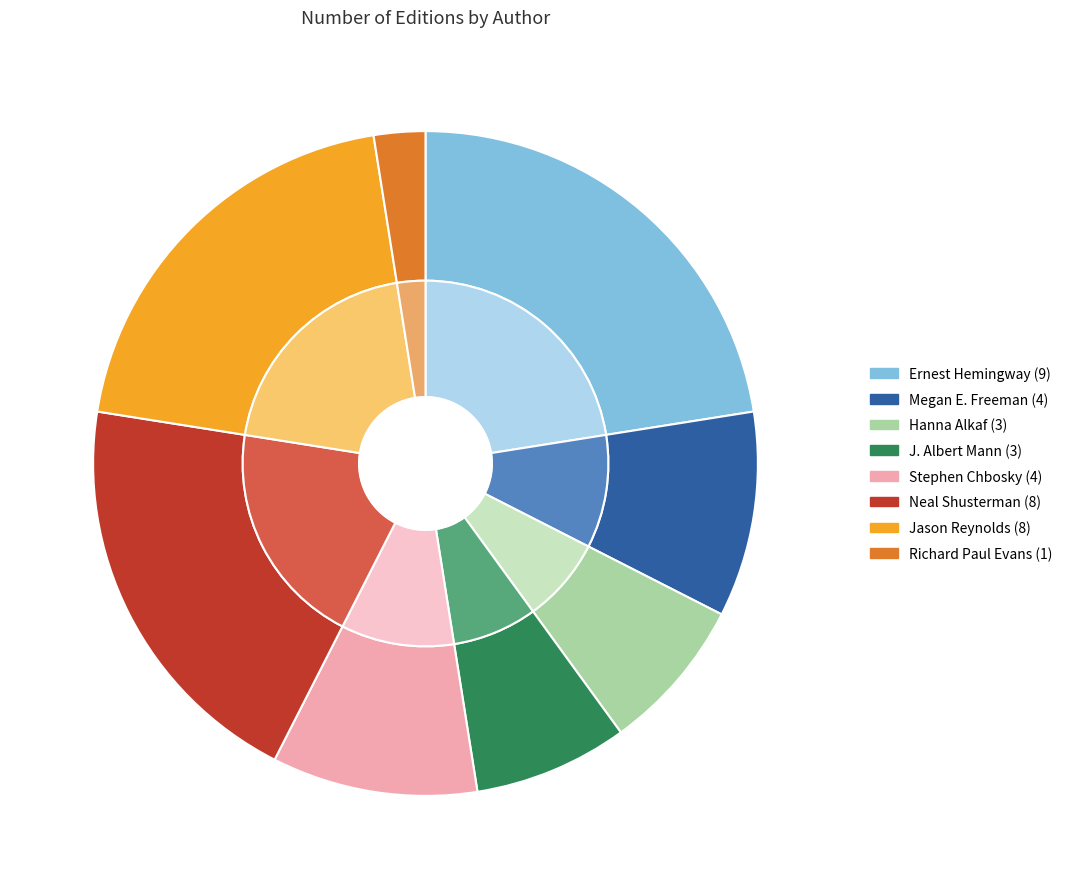

How many slices are in this pie chart?

8